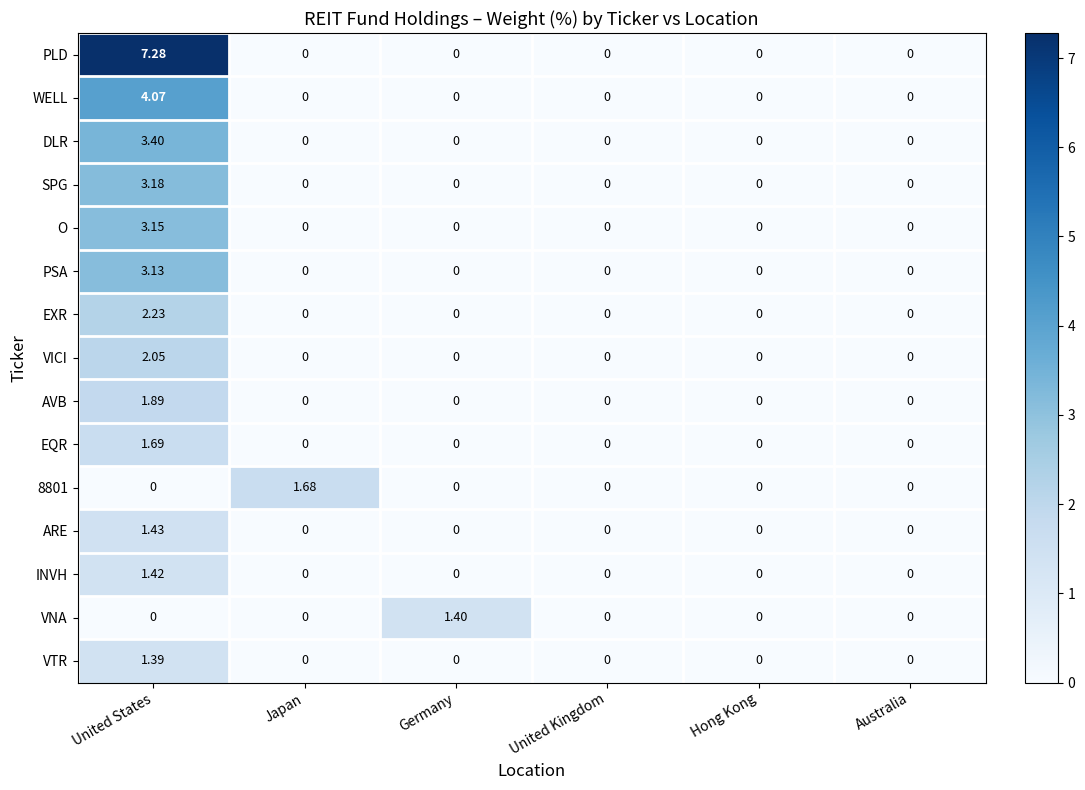

Which series has the largest total across all categories?

PLD